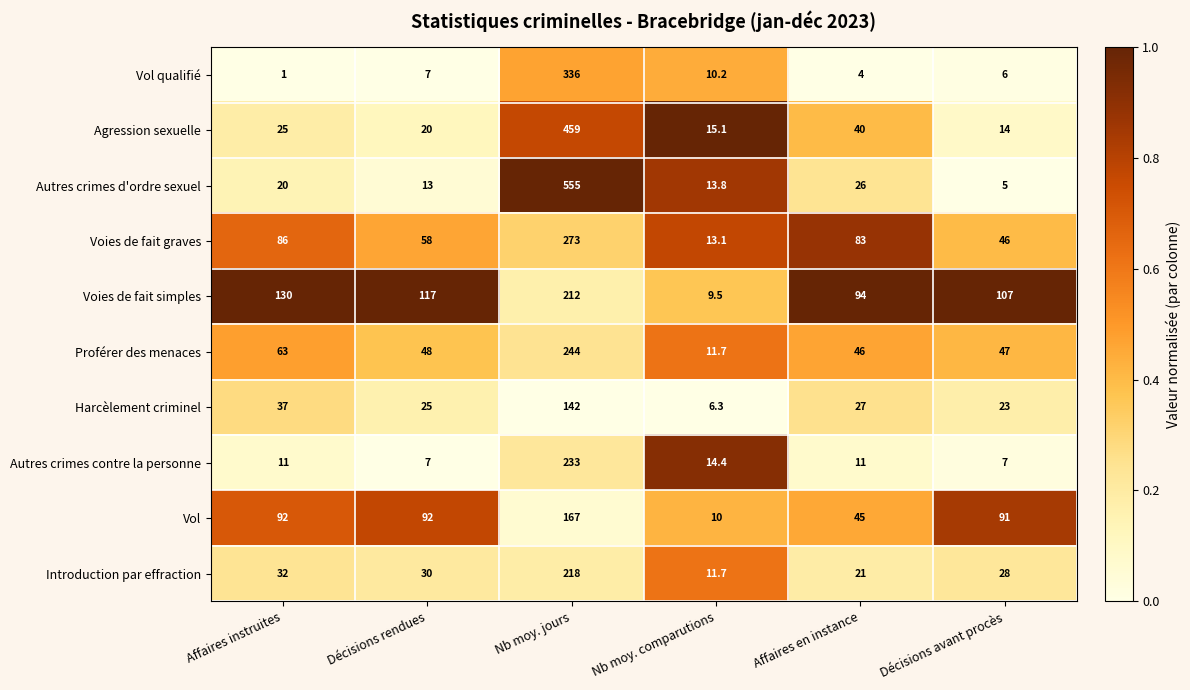

Which label corresponds to the largest value in the chart?

Nb moy. jours